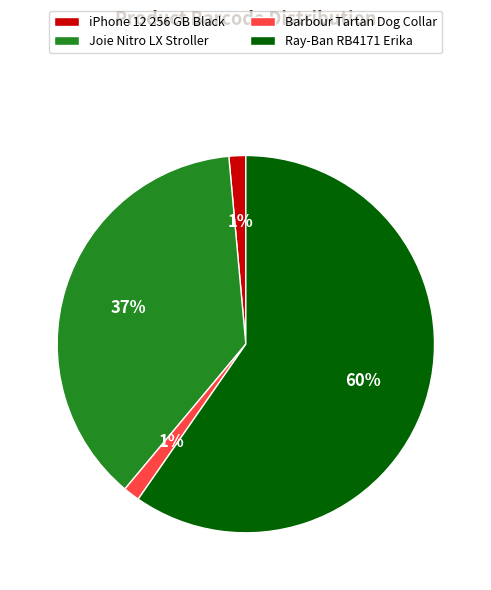

What is the majority slice?

Ray-Ban RB4171 Erika